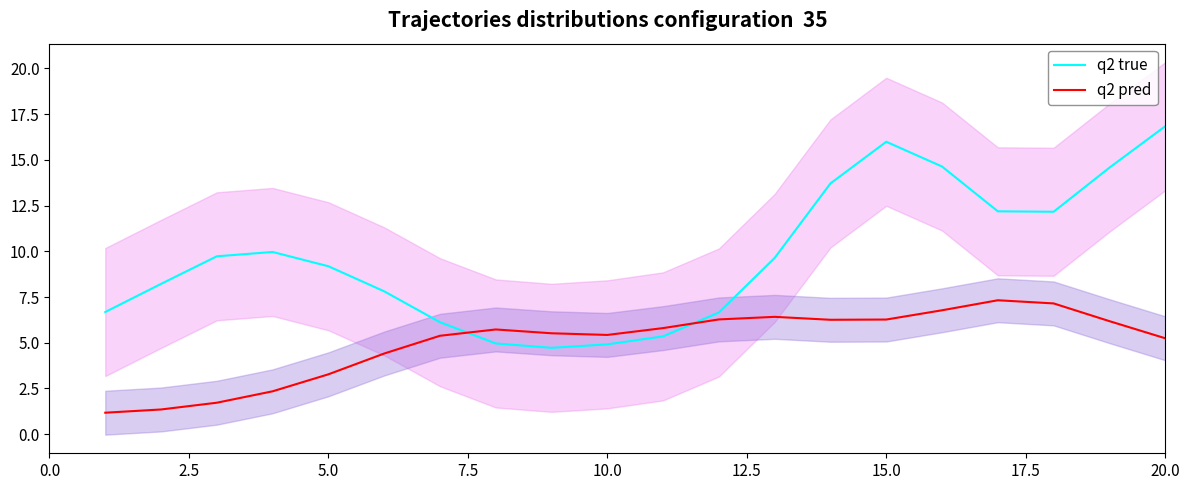

What is the value of the q2 pred point at the 7th from the left?

5.4